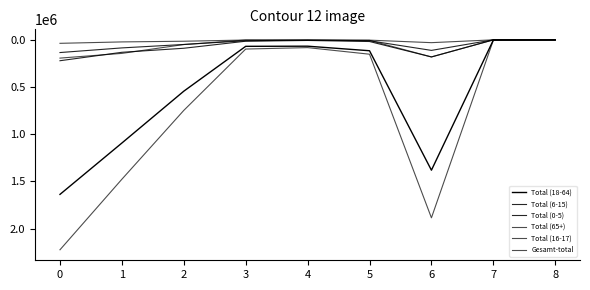

How many interior local valleys does the Gesamt-total series have?

1